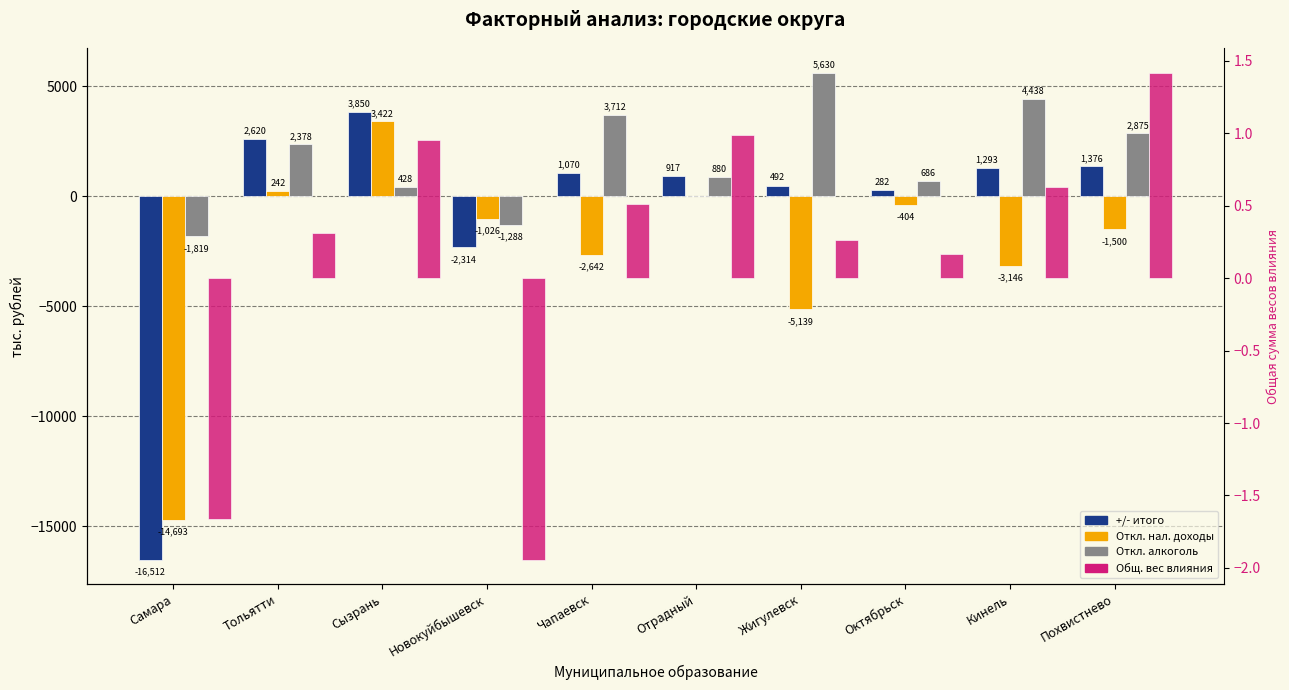

How many distinct data groups are displayed?

4